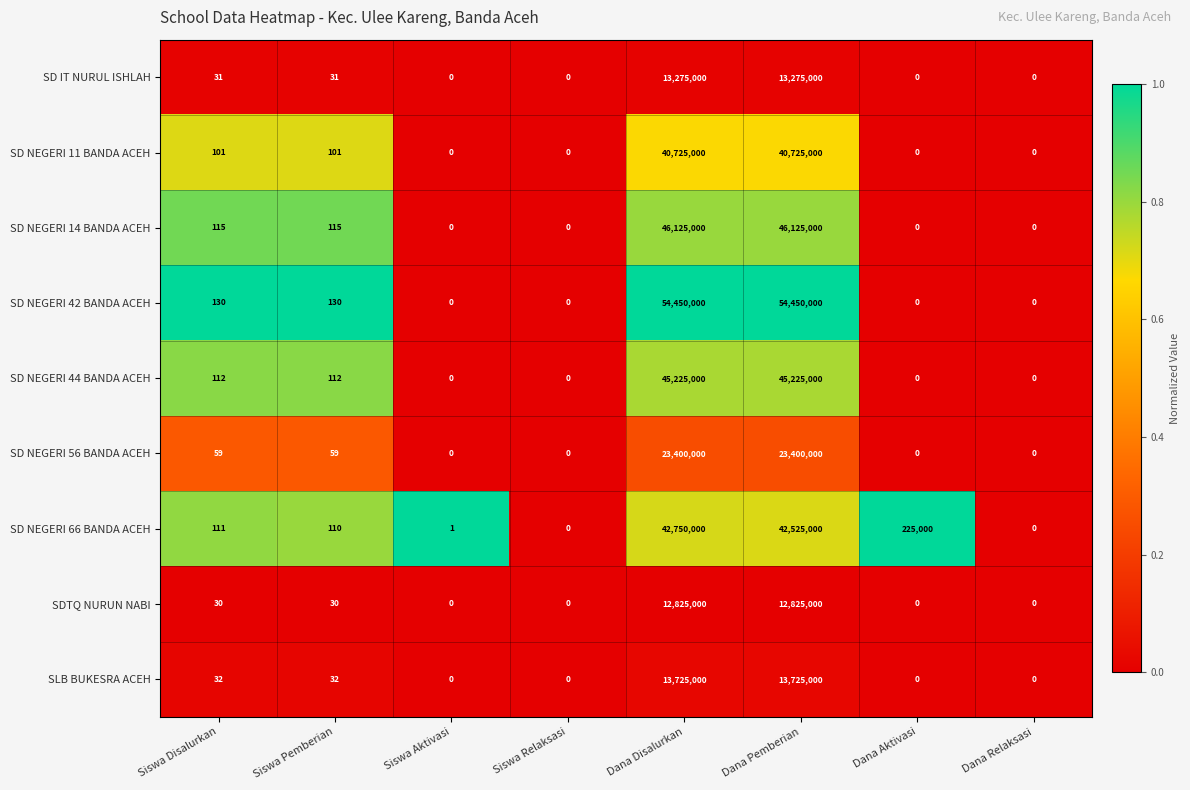

Rank the series at Siswa Pemberian from lowest to highest value.

SDTQ NURUN NABI, SD IT NURUL ISHLAH, SLB BUKESRA ACEH, SD NEGERI 56 BANDA ACEH, SD NEGERI 11 BANDA ACEH, SD NEGERI 66 BANDA ACEH, SD NEGERI 44 BANDA ACEH, SD NEGERI 14 BANDA ACEH, SD NEGERI 42 BANDA ACEH